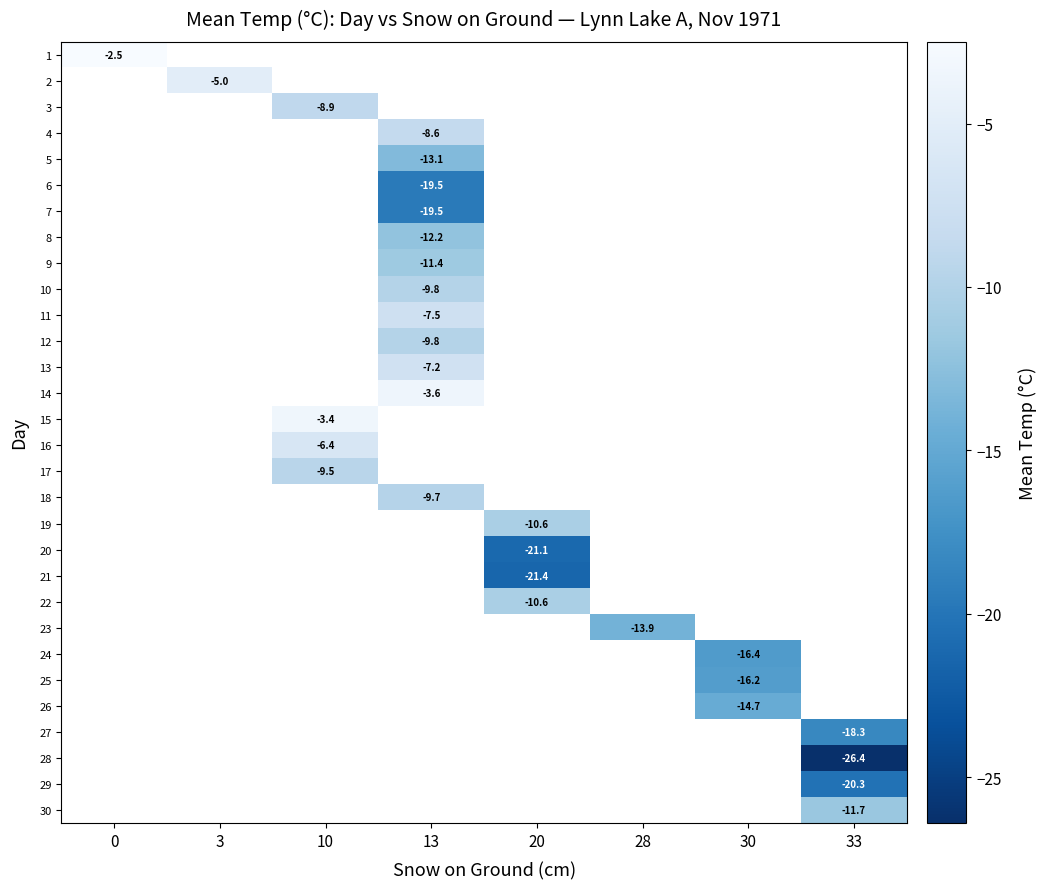

Count the number of data series in this chart.

30